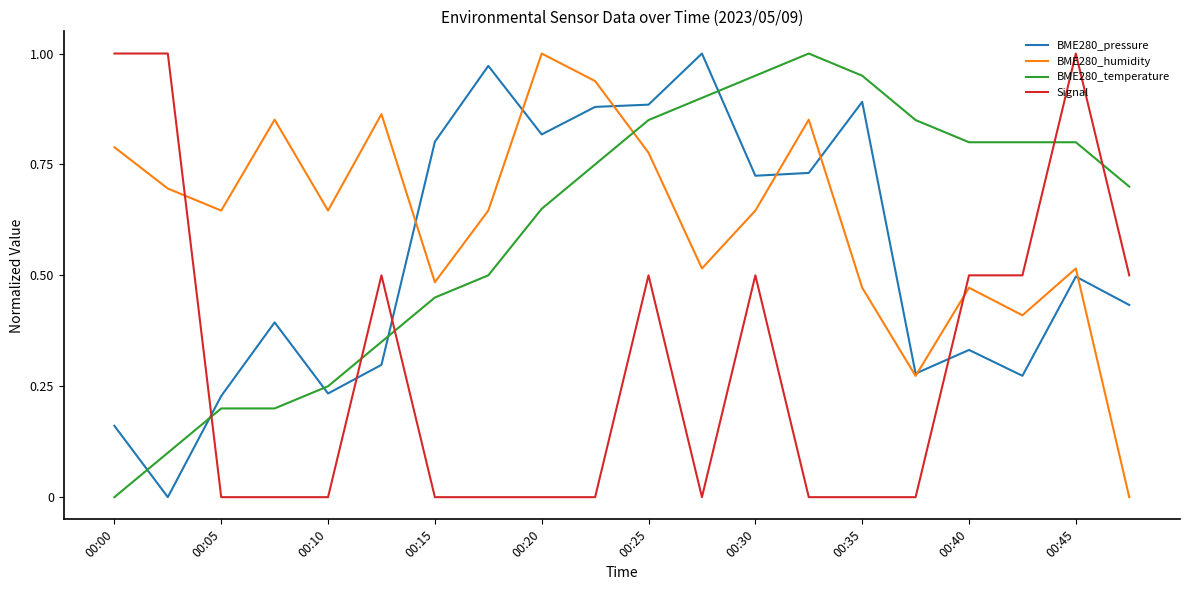

True or false: Signal and BME280_pressure intersect in this chart.

True